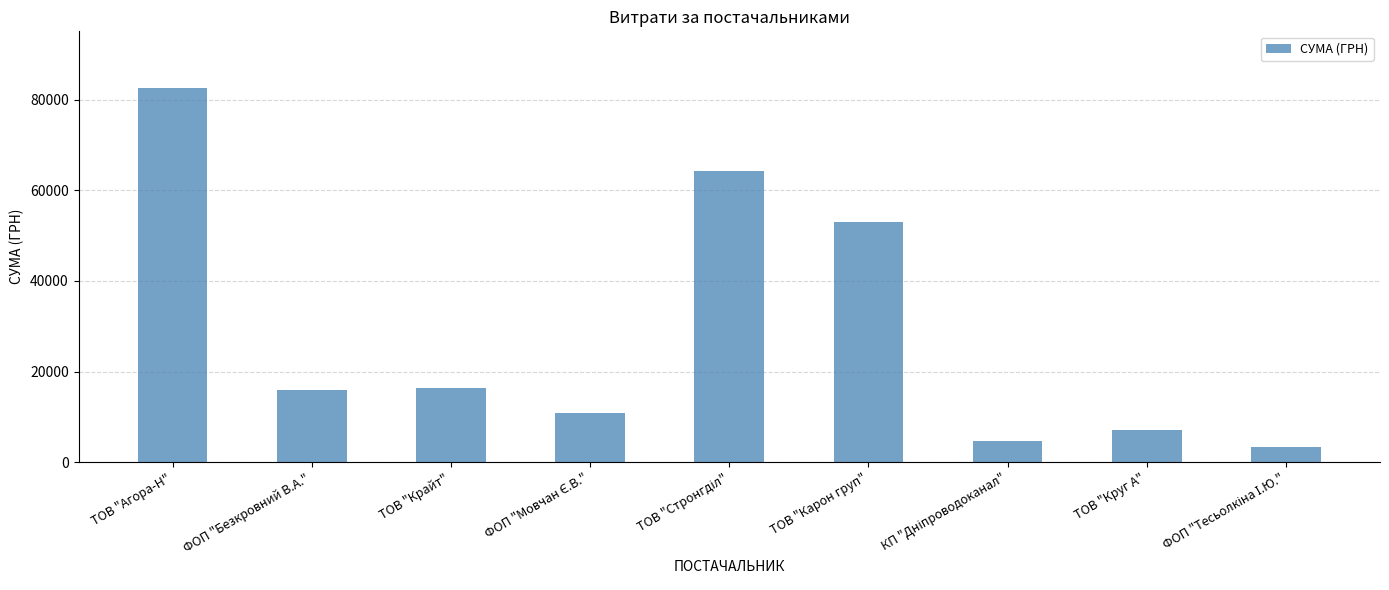

How many bars are there in total?

9